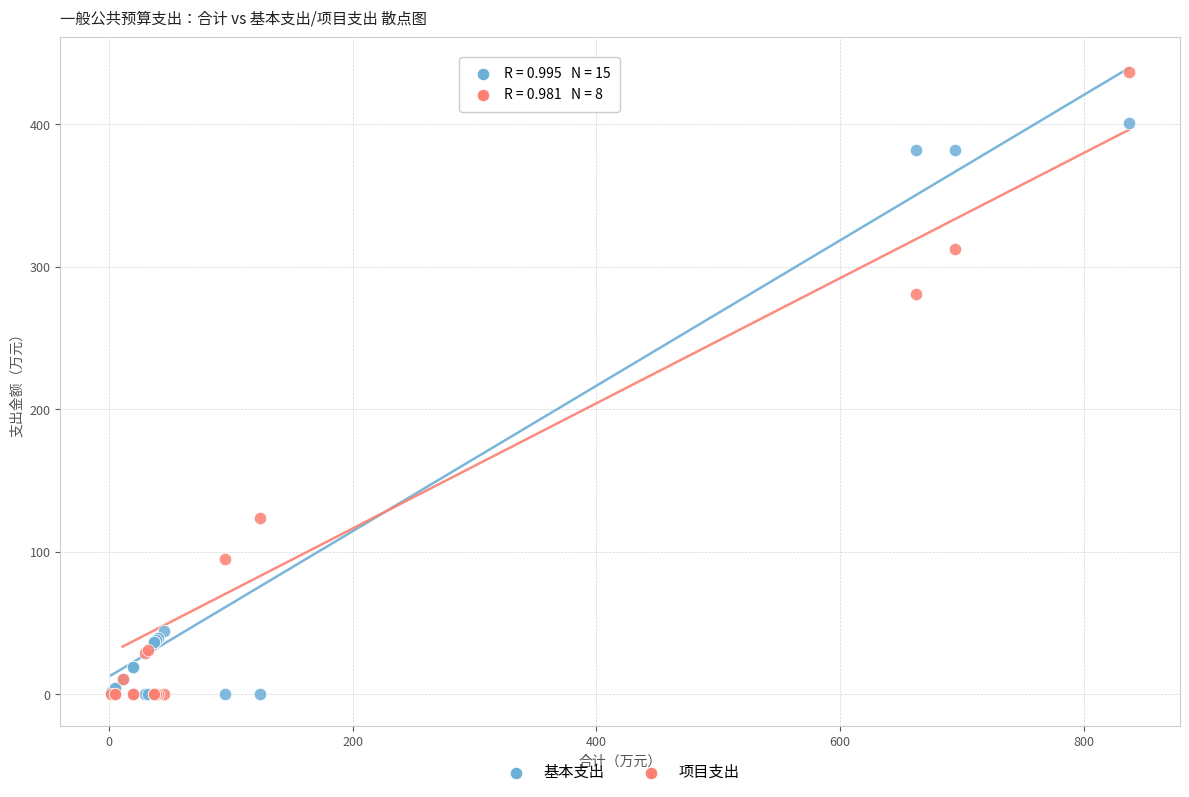

Which series has the widest spread of Y values?

项目支出